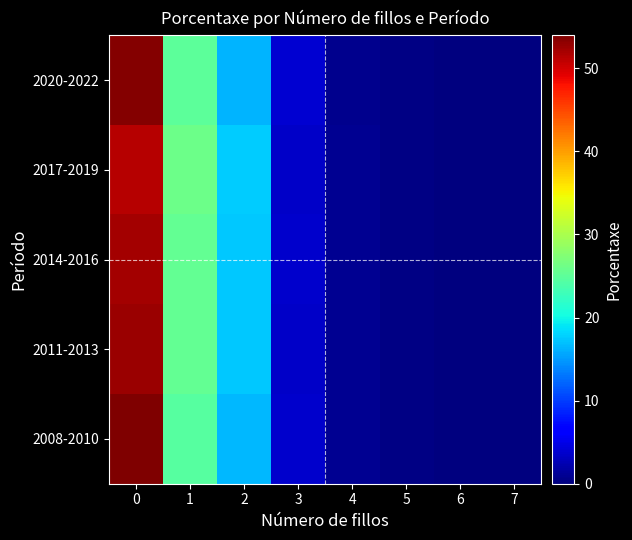

Which category has the lowest value across all series?

7